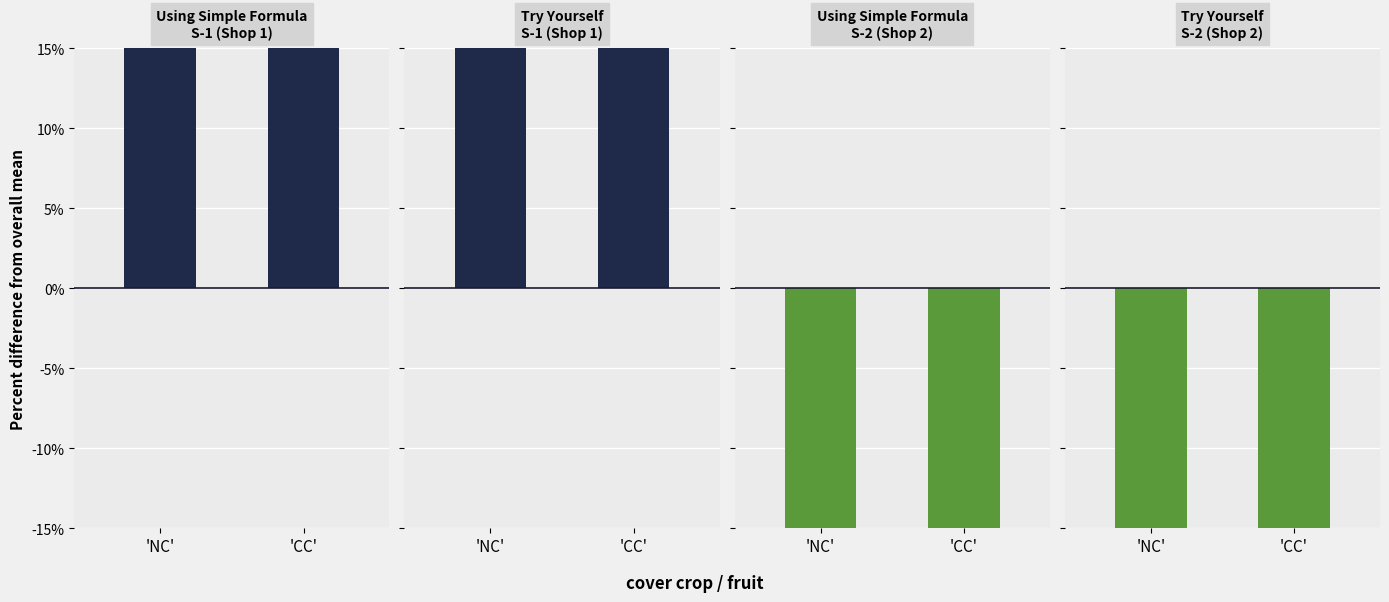

Reading left to right, list all the values displayed in this chart.

Using Simple Formula / S-1 (Shop 1): 35.8	52.8
Try Yourself / S-1 (Shop 1): 35.8	52.8
Using Simple Formula / S-2 (Shop 2): -66.0	-32.1
Try Yourself / S-2 (Shop 2): -66.0	-32.1